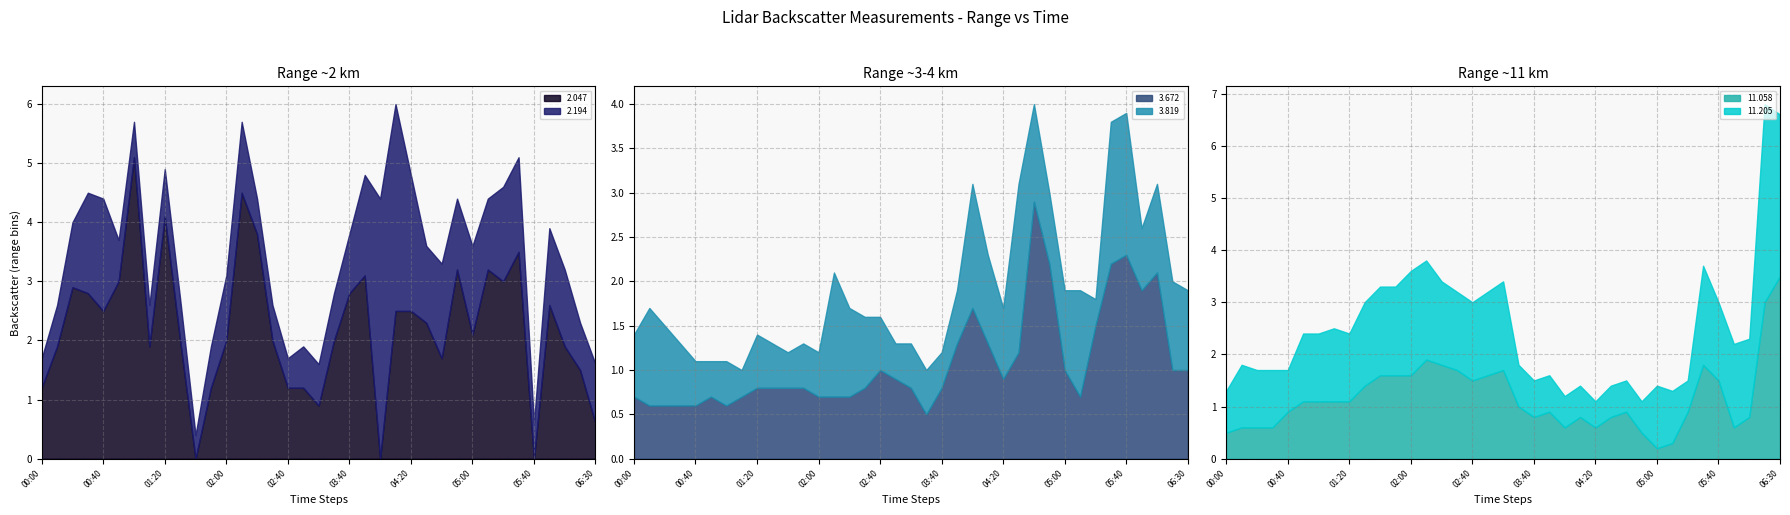

What is the highest value of the 2.047 series?

5.1